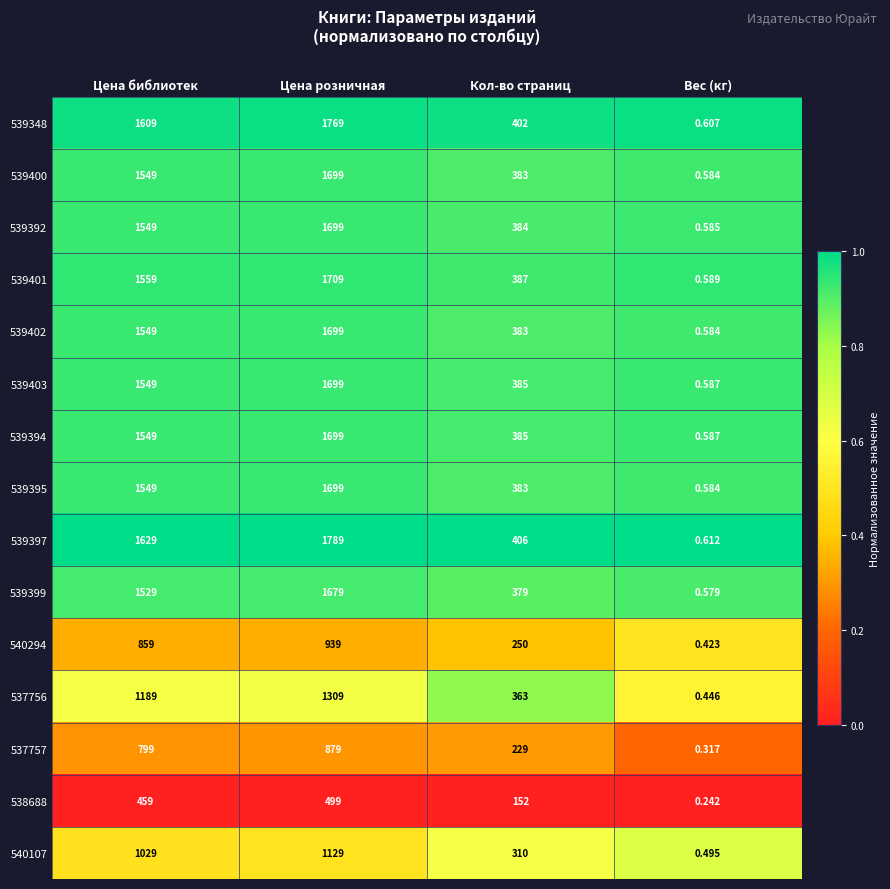

How many series are shown in this chart?

15